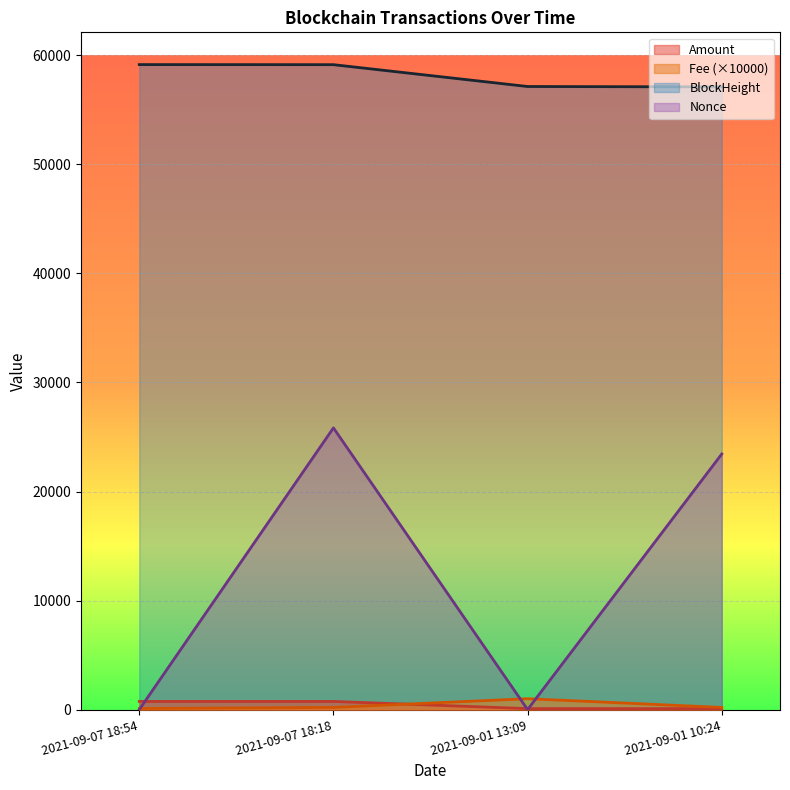

Which series ends up on top after the final intersection of Amount and Fee?

Fee